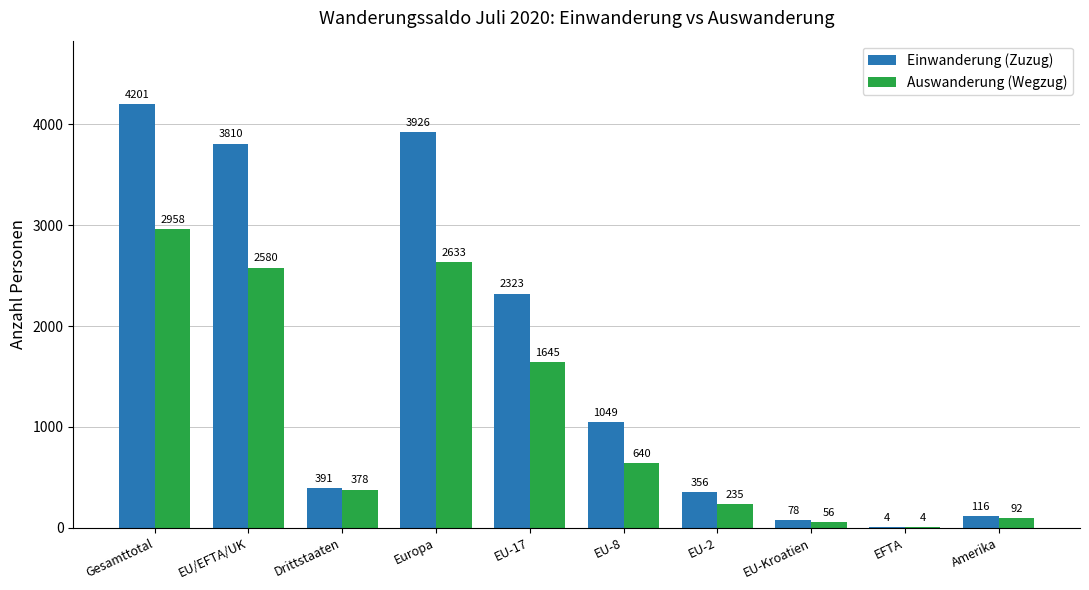

What is the average value of the Einwanderung (Zuzug) series?

1625